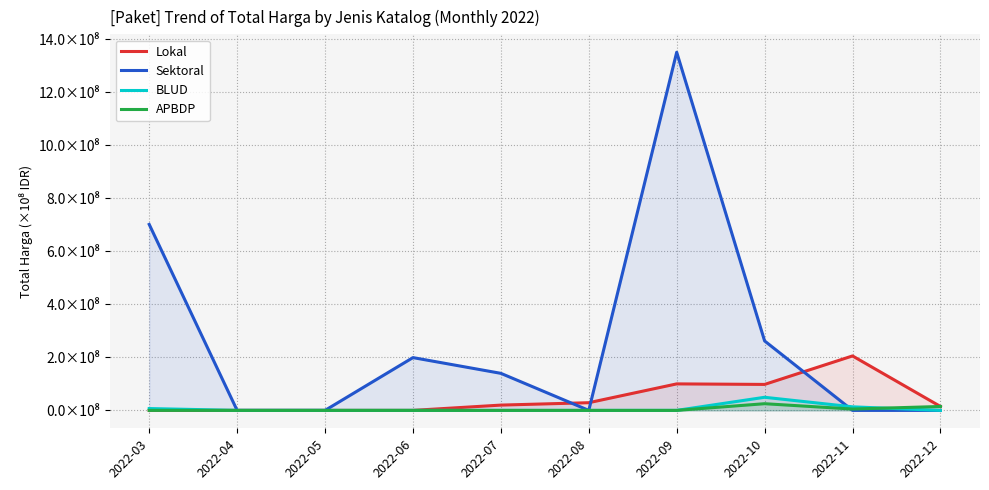

Which has a higher value, 2022-05 or 2022-11?

2022-11